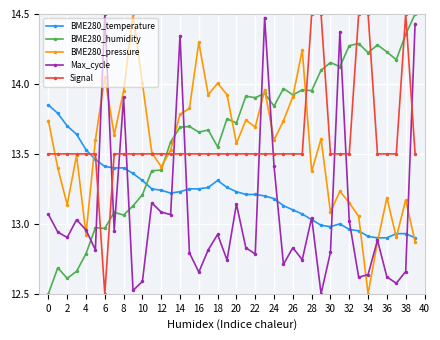

How many data points does each series have?

40